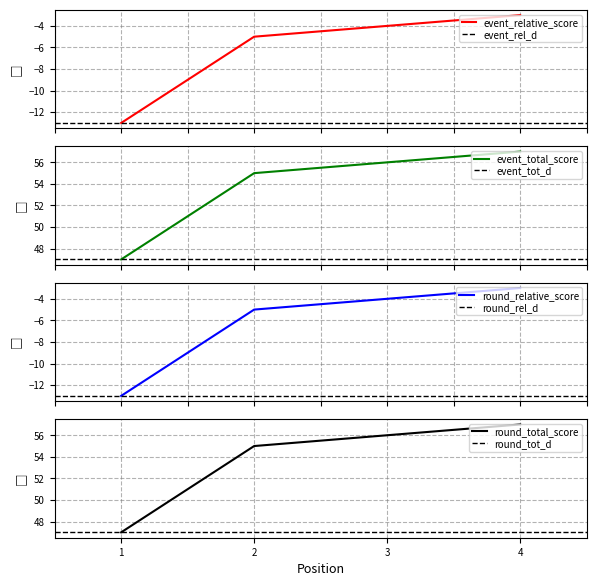

What is the sum of all round_total_score values?

215